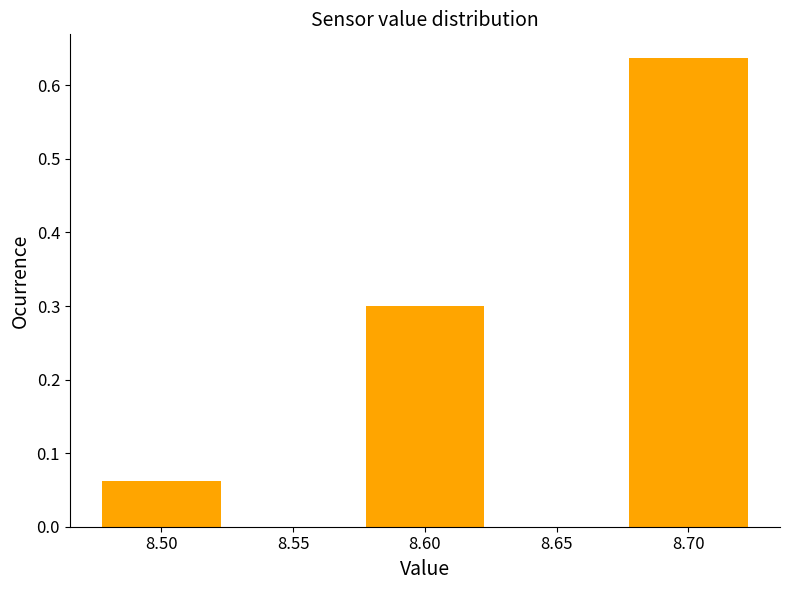

Rank the categories by value from lowest to highest.

8.50, 8.60, 8.70